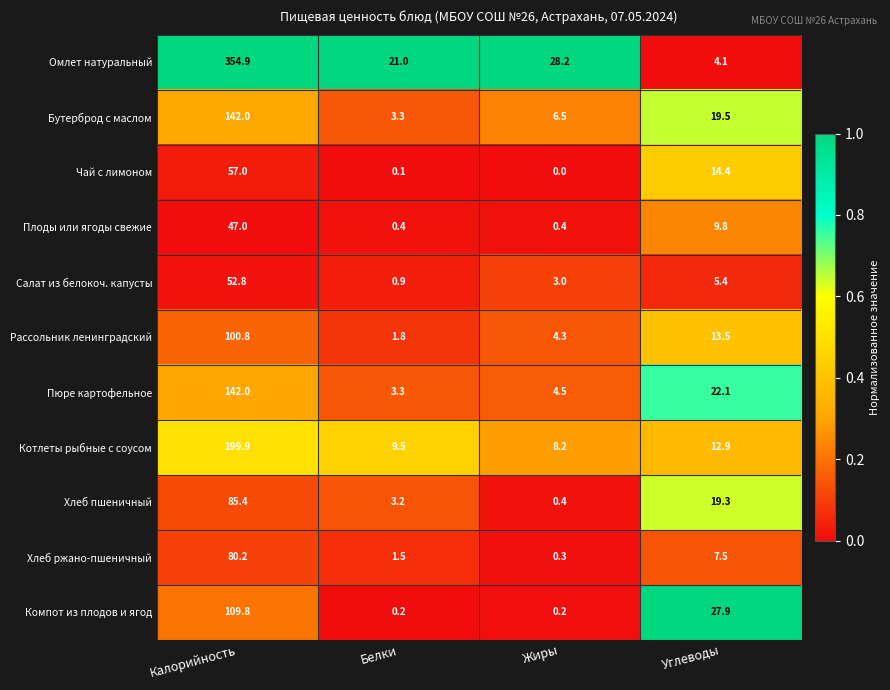

What is the spread (max minus min) of values at Калорийность?

307.9